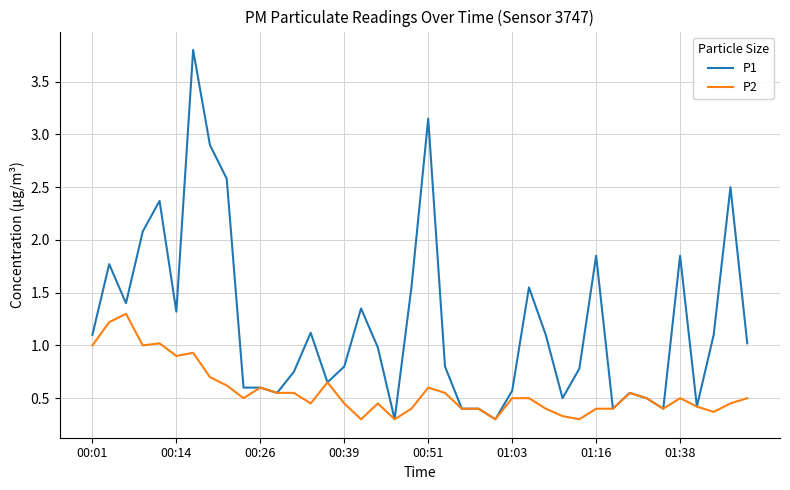

Rank the series by their maximum value, from highest to lowest.

P1, P2